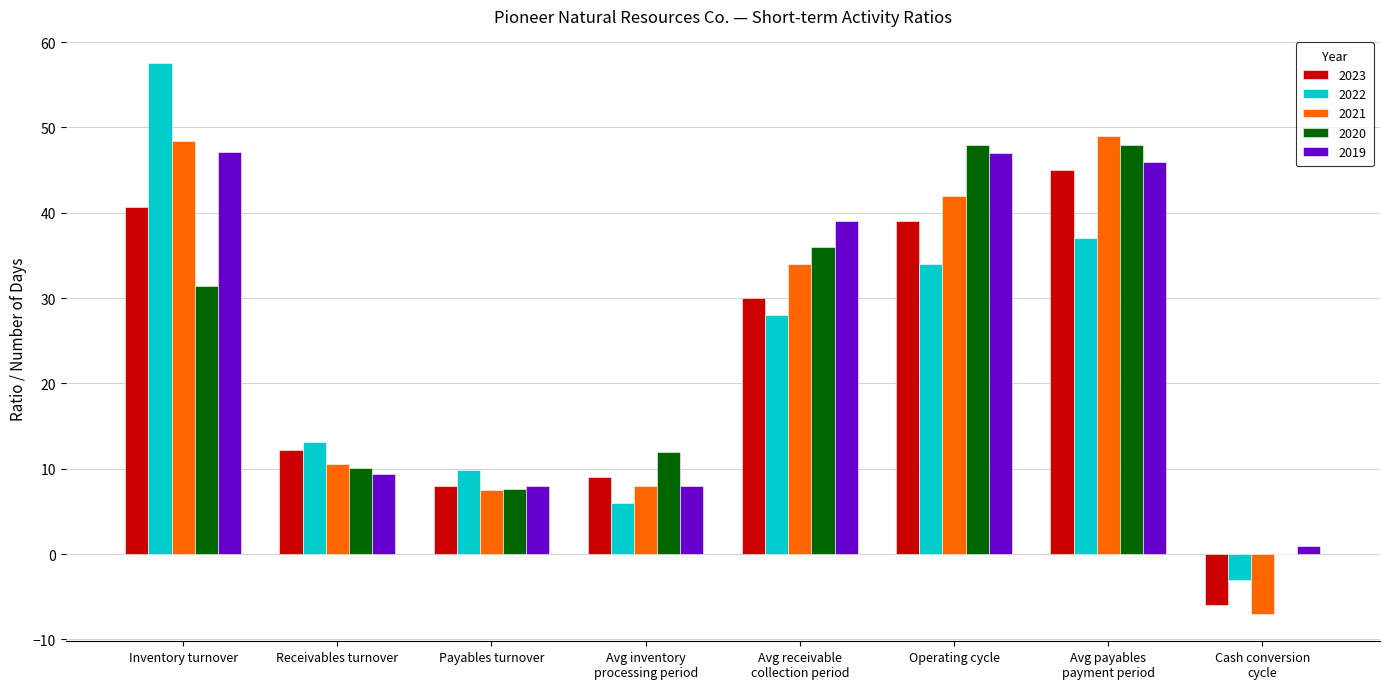

How many groups of bars are there?

8